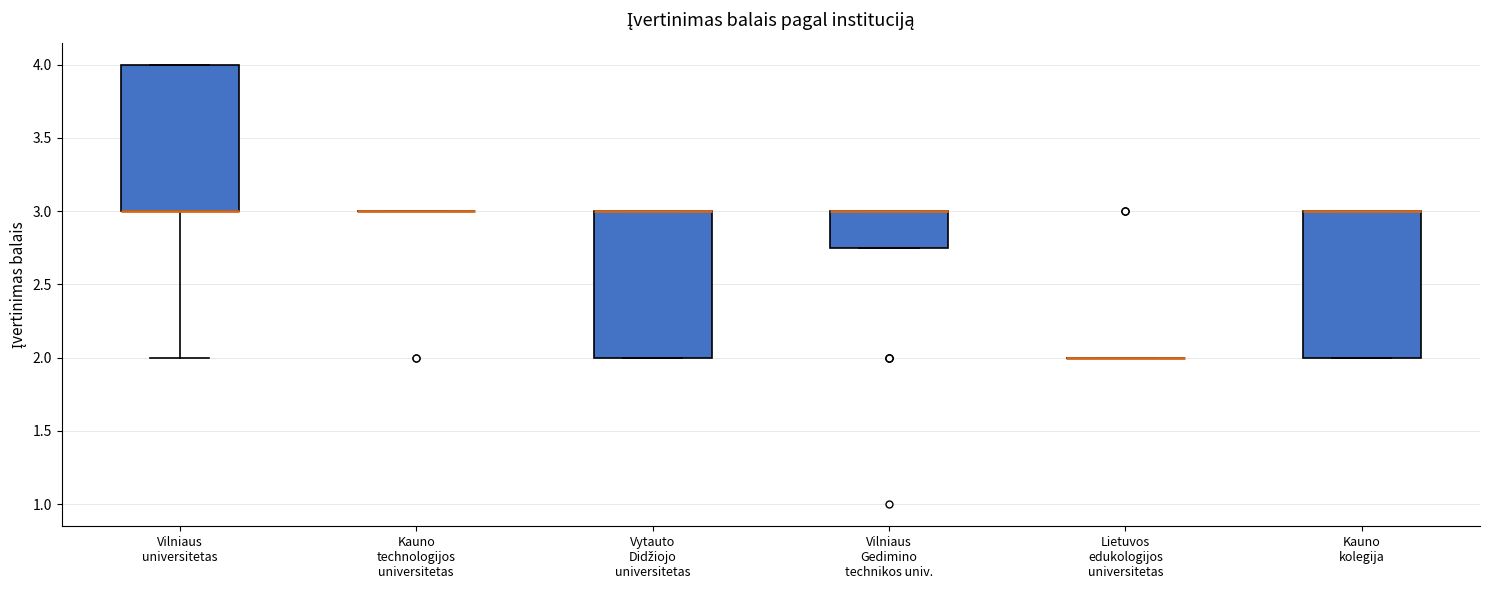

Reading left to right, transcribe this box plot: for each box, give where its median line is, the range the box spans, and where its two whiskers end, as read against the y-axis. The values are not printed on the chart, so give them approximately, as read against the axis.

Vilniaus universitetas: median 3.00 (drawn on the box's lower edge), box 3.00 to 4.00, whiskers 2.00 to 4.00
Kauno technologijos universitetas: box collapsed to a line at 3.00, whiskers 3.00 to 3.00
Vytauto Didžiojo universitetas: median 3.00 (drawn on the box's upper edge), box 2.00 to 3.00, whiskers 2.00 to 3.00
Vilniaus Gedimino technikos univ.: median 3.00 (drawn on the box's upper edge), box 2.75 to 3.00, whiskers 2.75 to 3.00
Lietuvos edukologijos universitetas: box collapsed to a line at 2.00, whiskers 2.00 to 2.00
Kauno kolegija: median 3.00 (drawn on the box's upper edge), box 2.00 to 3.00, whiskers 2.00 to 3.00